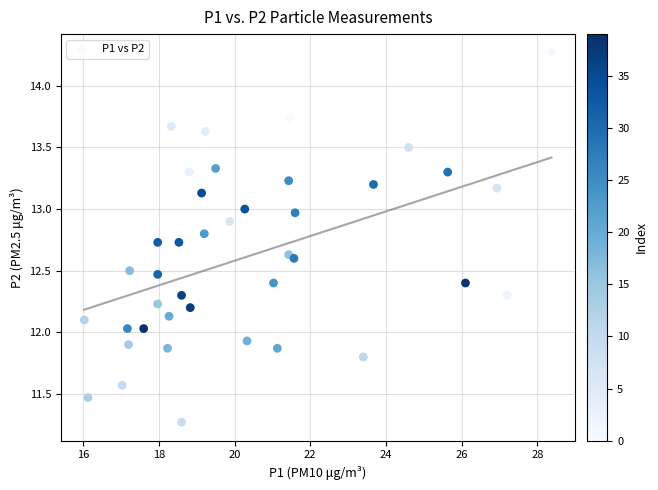

What is the range of X values (max minus min)?

12.3